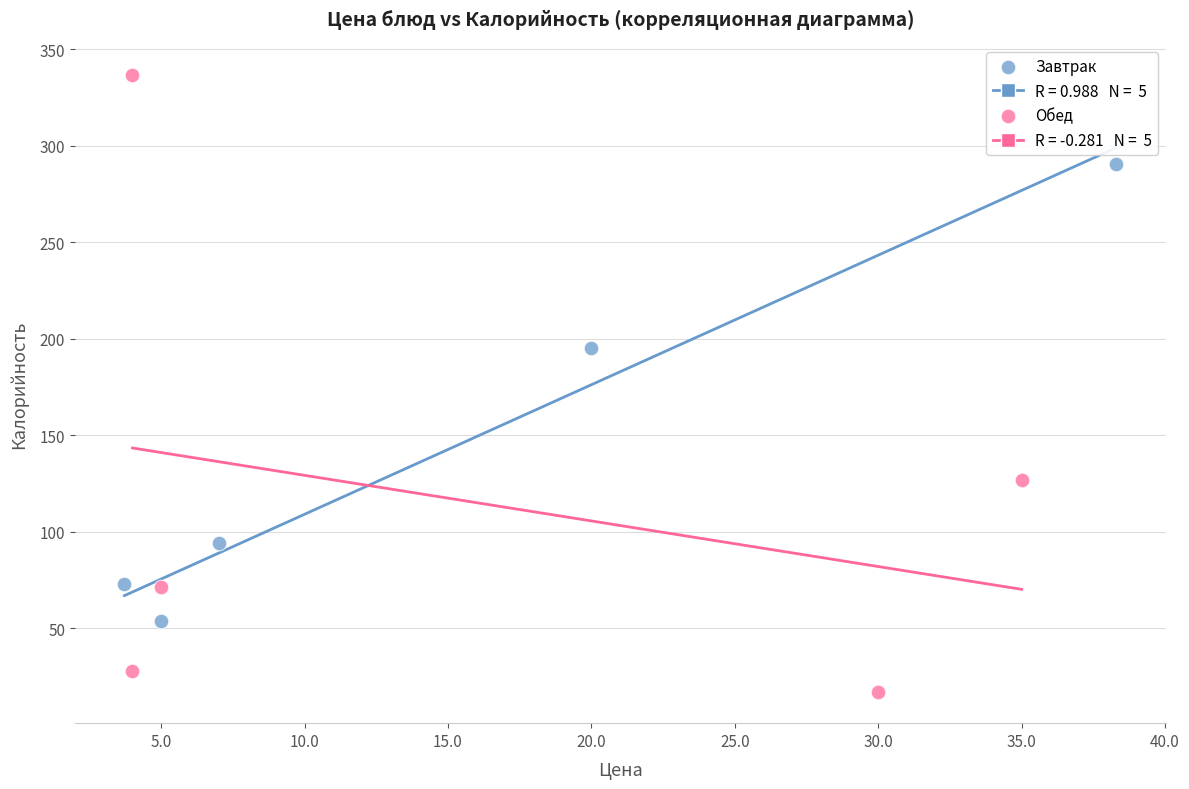

Which series has the widest spread of Y values?

Обед